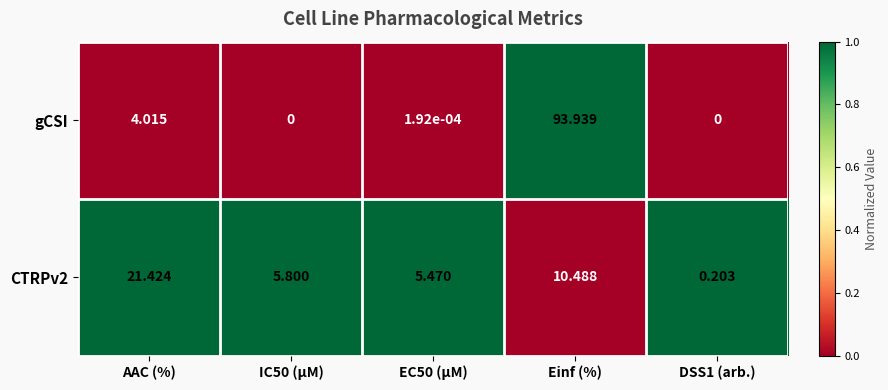

Where is gCSI nearest to the value 46?

AAC (%)